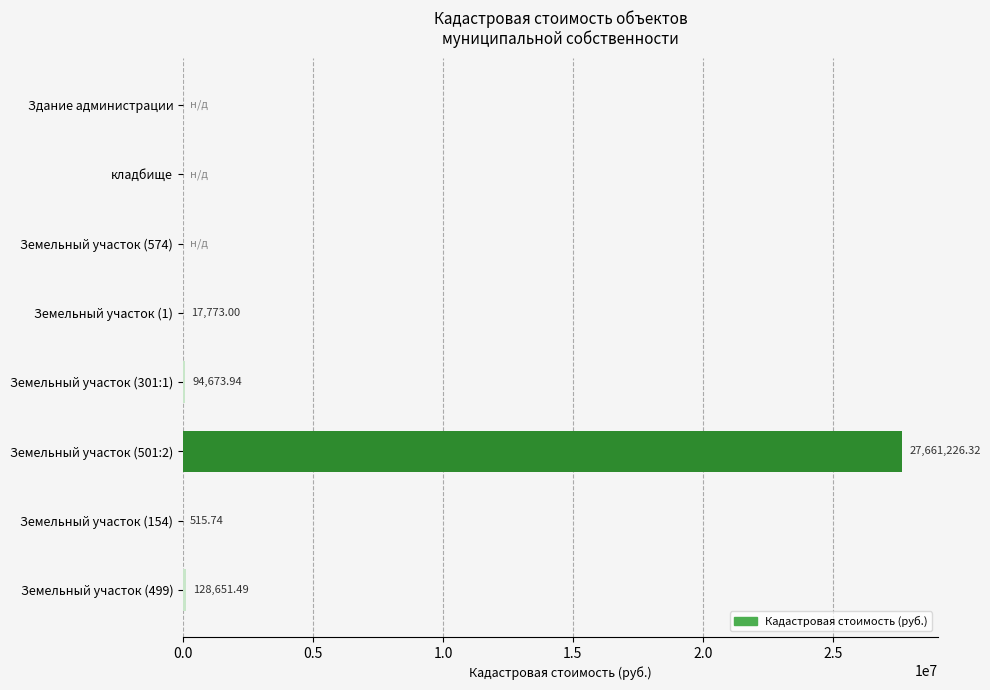

Between кладбище and Земельный участок (301:1), which is larger?

Земельный участок (301:1)